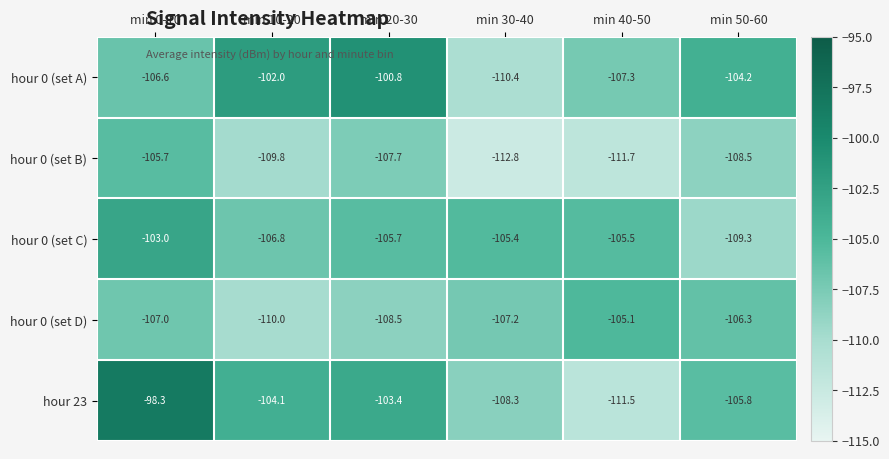

Rank the series at min 0-10 from highest to lowest value.

hour 23, hour 0 (set C), hour 0 (set B), hour 0 (set A), hour 0 (set D)